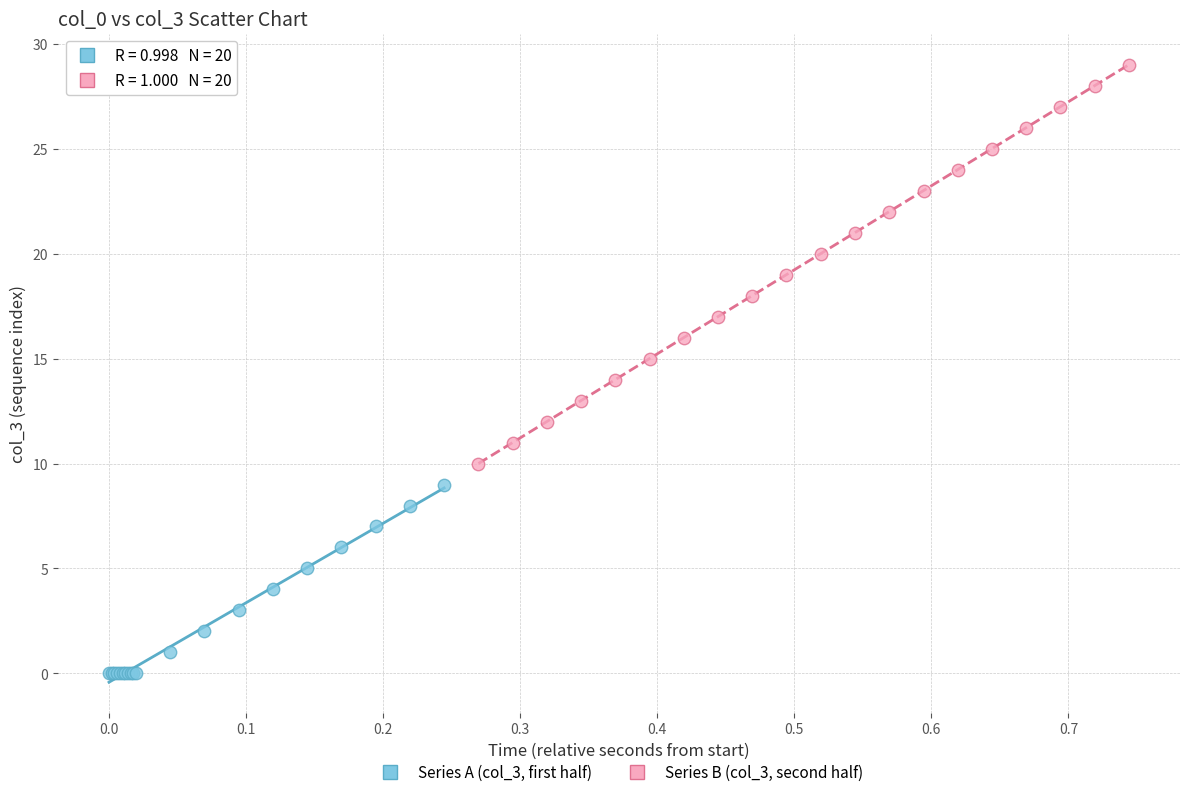

Which series has the widest spread of Y values?

Series B (col_3, second half)